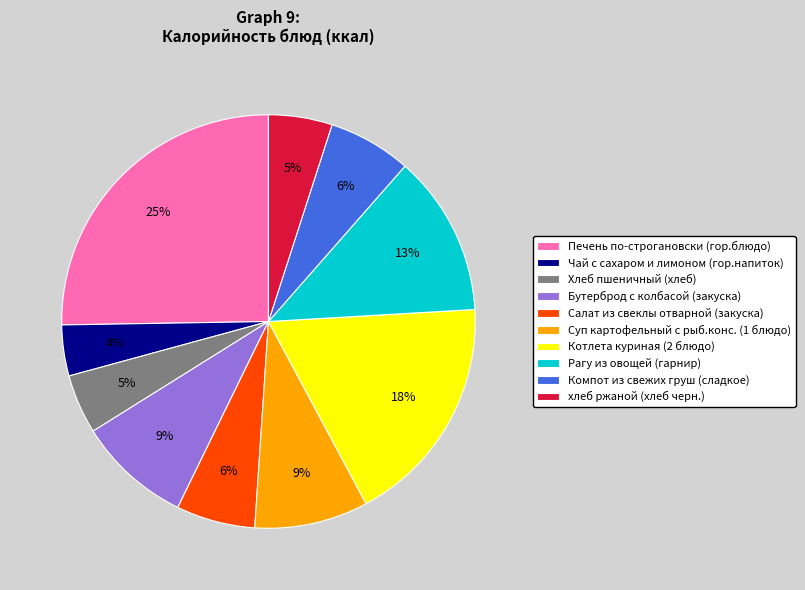

Is there a majority slice in this chart?

No